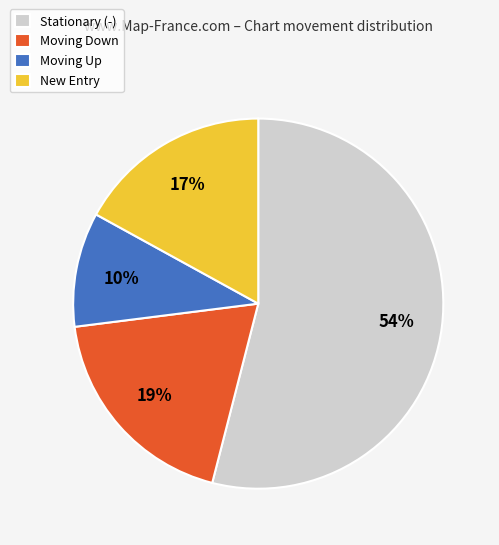

To the nearest percent, what is the difference between the largest and smallest slice percentages?

44%